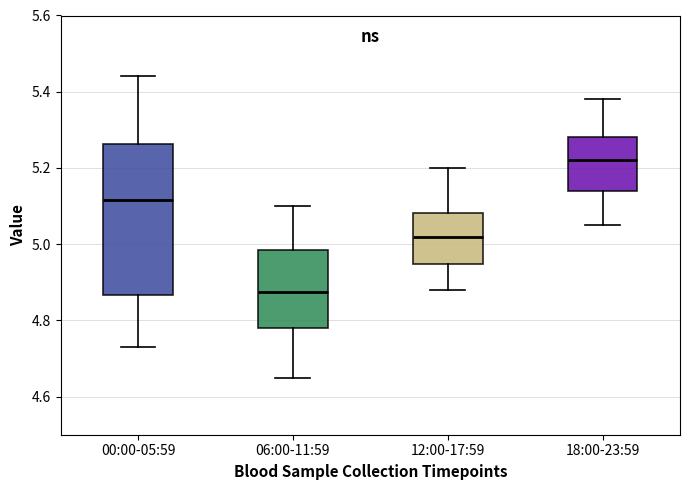

Which box's median line is the highest?

18:00-23:59